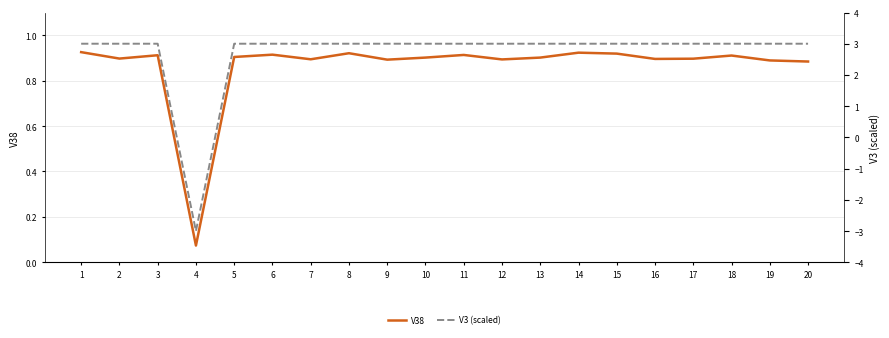

What is the value of the V38 point at the 19th from the left?

0.9